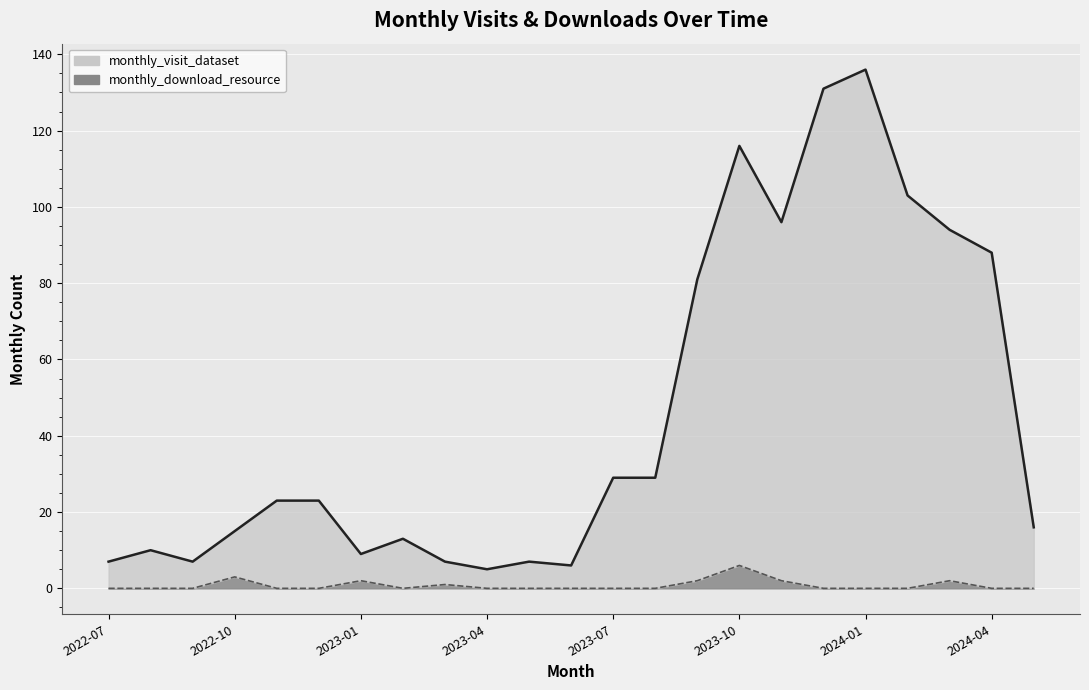

How many values in the monthly_visit_dataset series exceed 23?

10